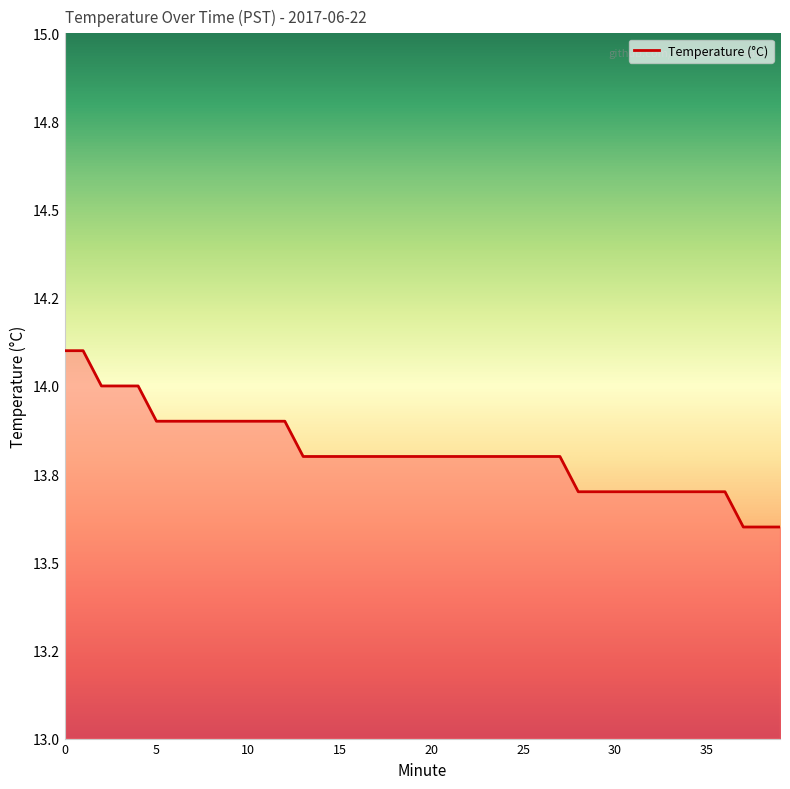

Is this an area chart (filled region under the line)?

Yes